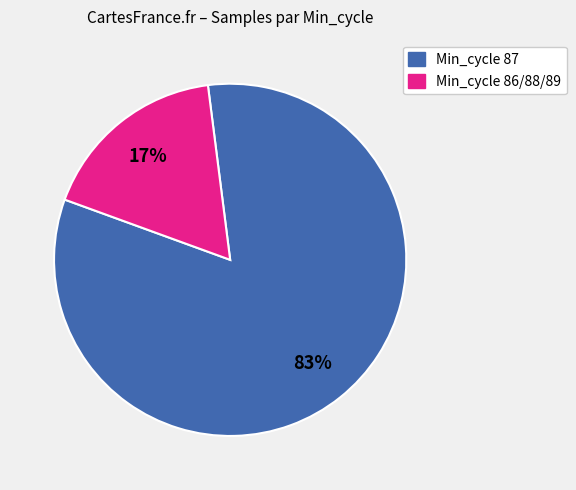

Is there any slice that represents more than half of the pie?

Yes